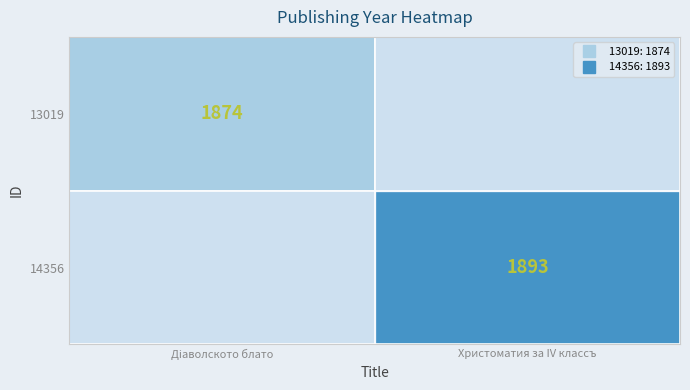

How many positive values does the 14356 series have?

1